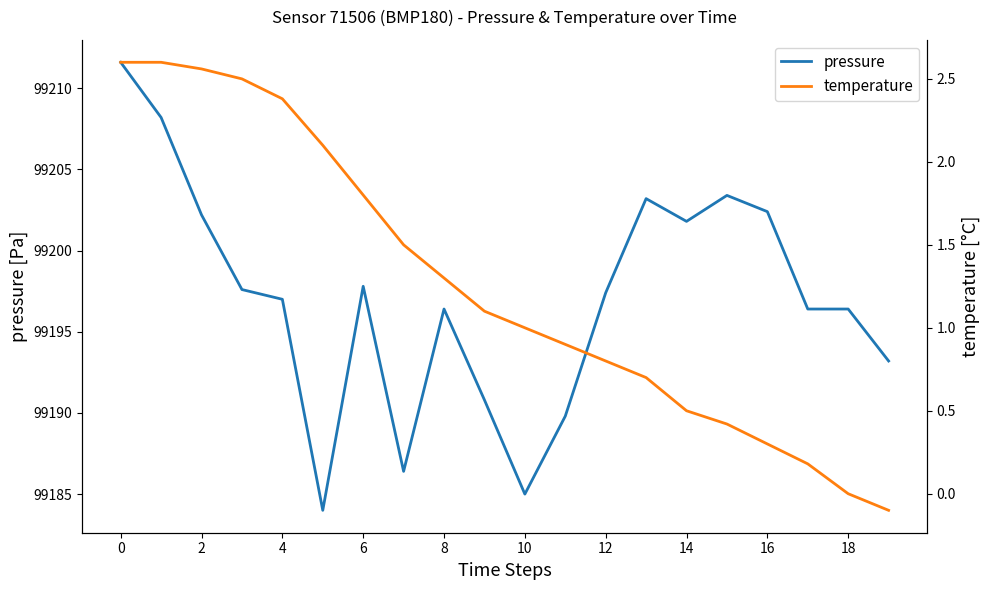

What is the minimum value for temperature?

-0.1